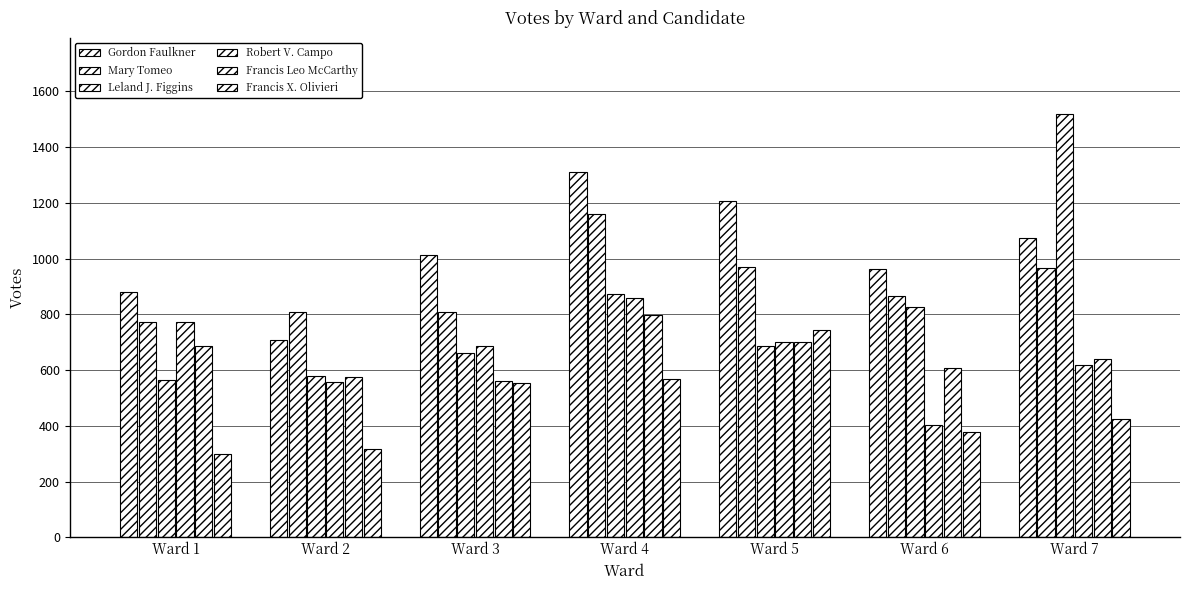

How many series are shown in this chart?

6